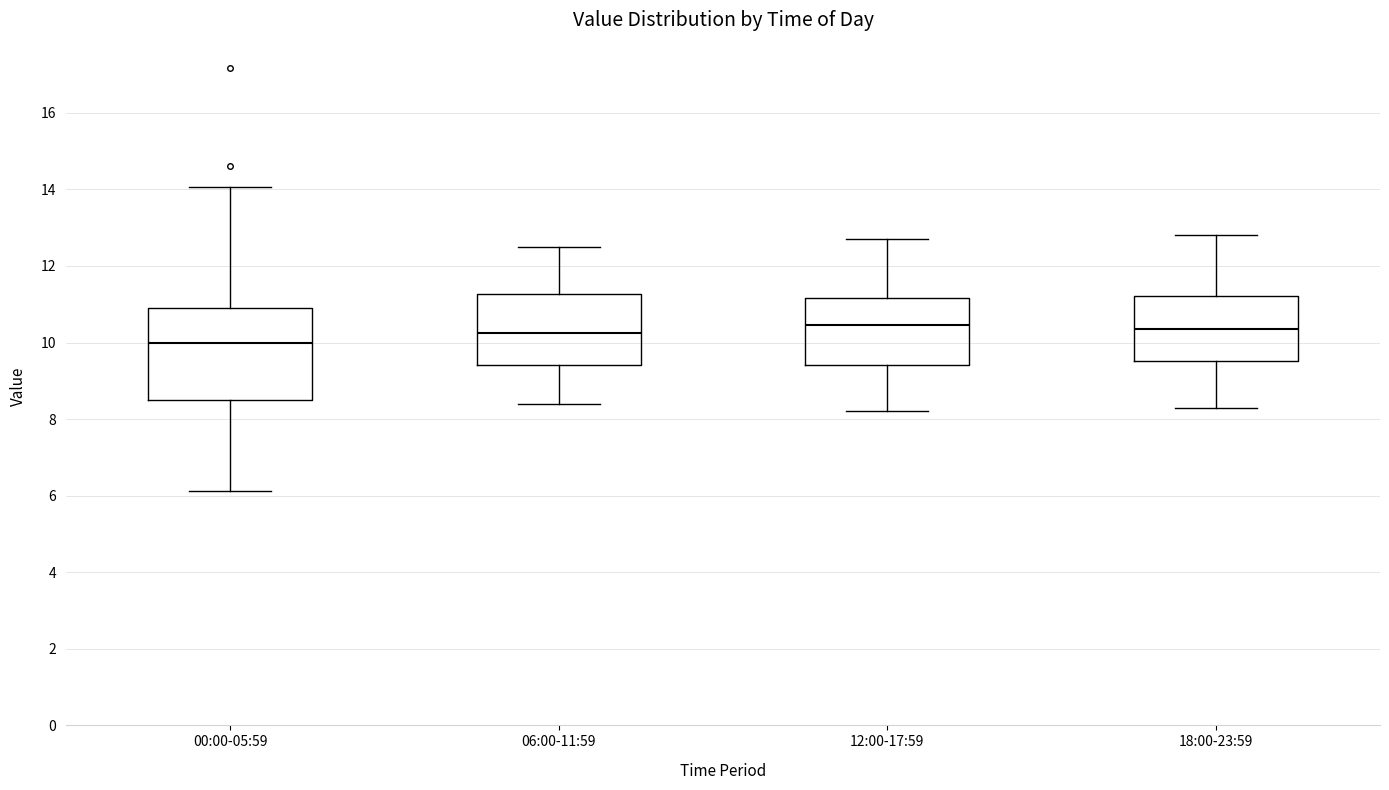

Where does the median line of the box for 06:00-11:59 sit on the y-axis? The values are not printed on the chart, so give them approximately, as read against the axis.

10.2